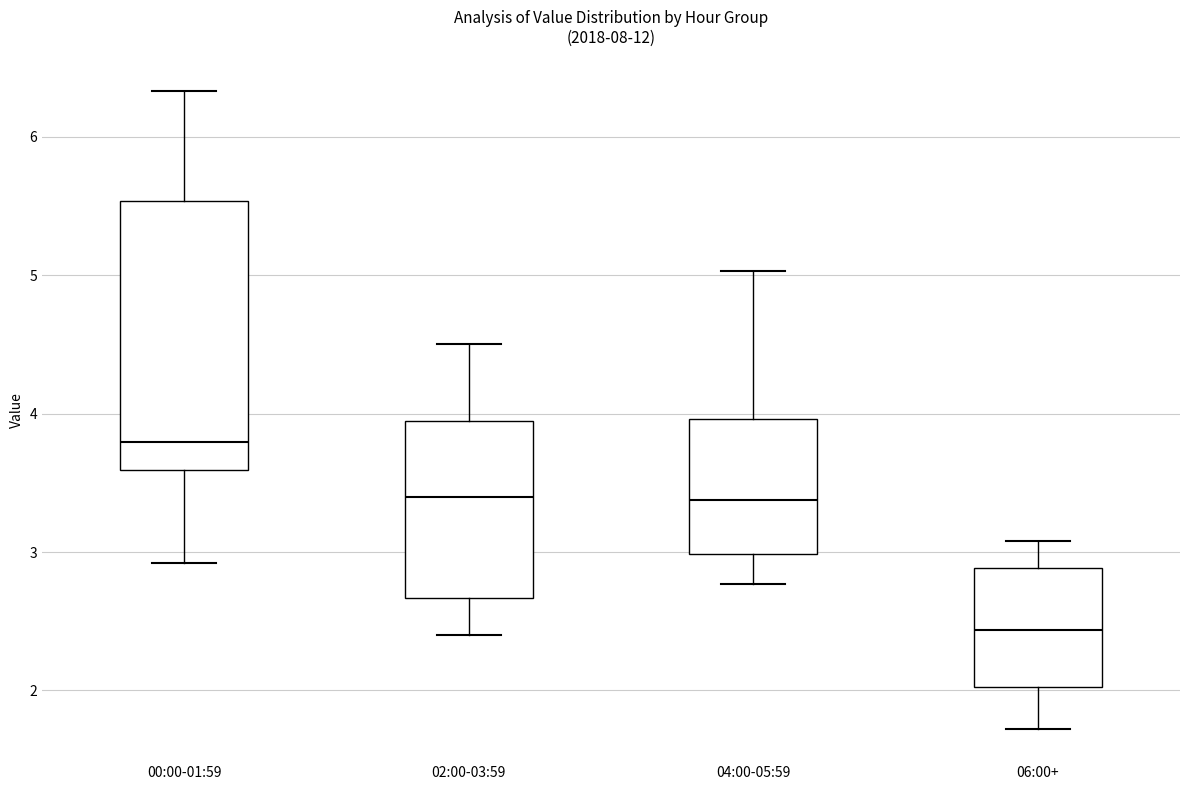

Which box has the lowest median line?

06:00+